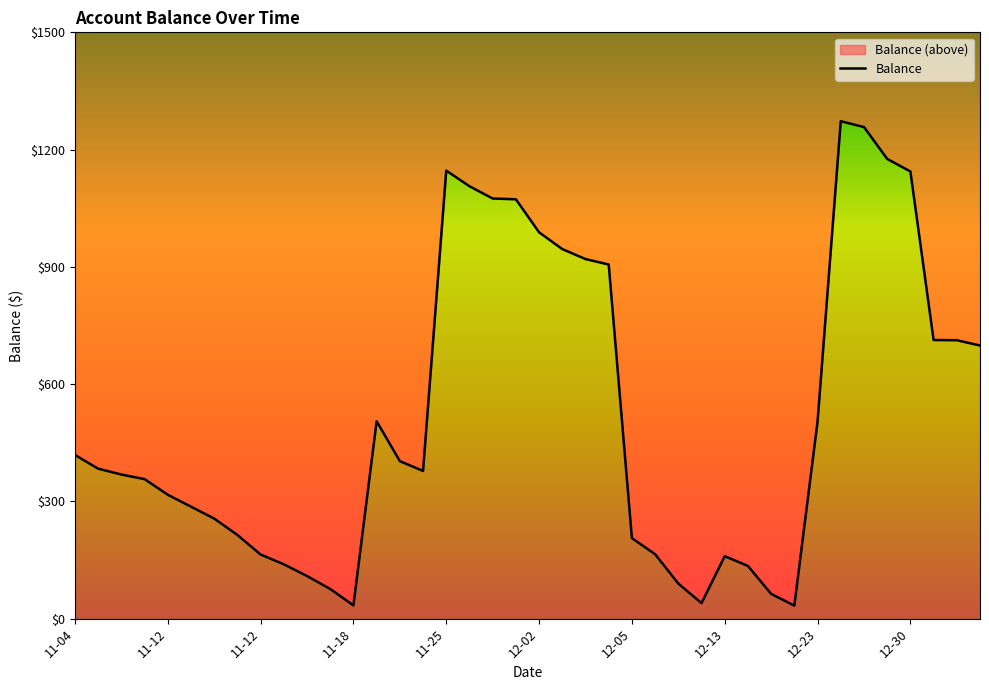

True or false: the data shows 469.4 at 38.

False